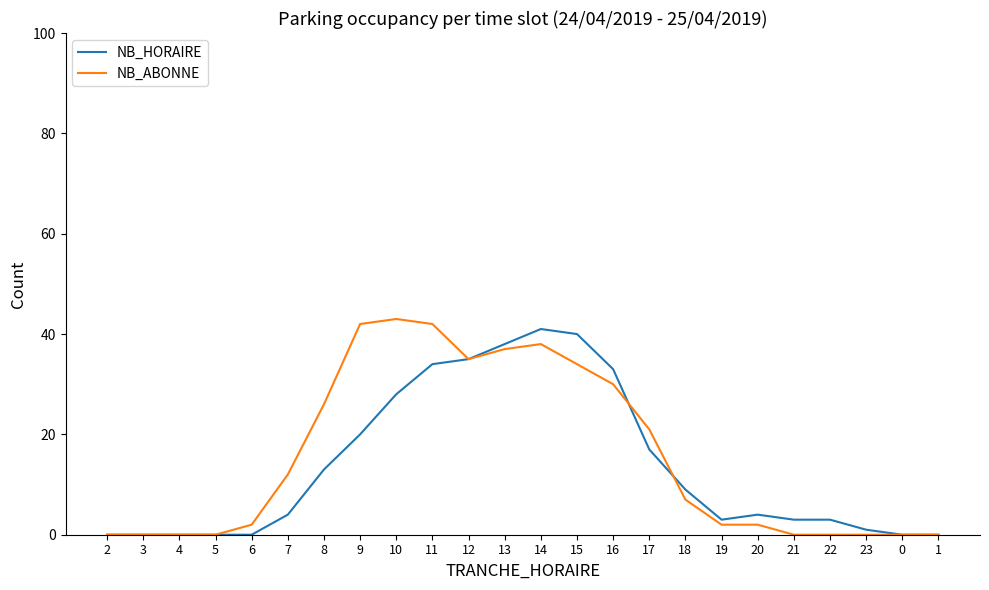

Is the value of NB_HORAIRE at 9 greater than the value of NB_ABONNE at 18?

Yes